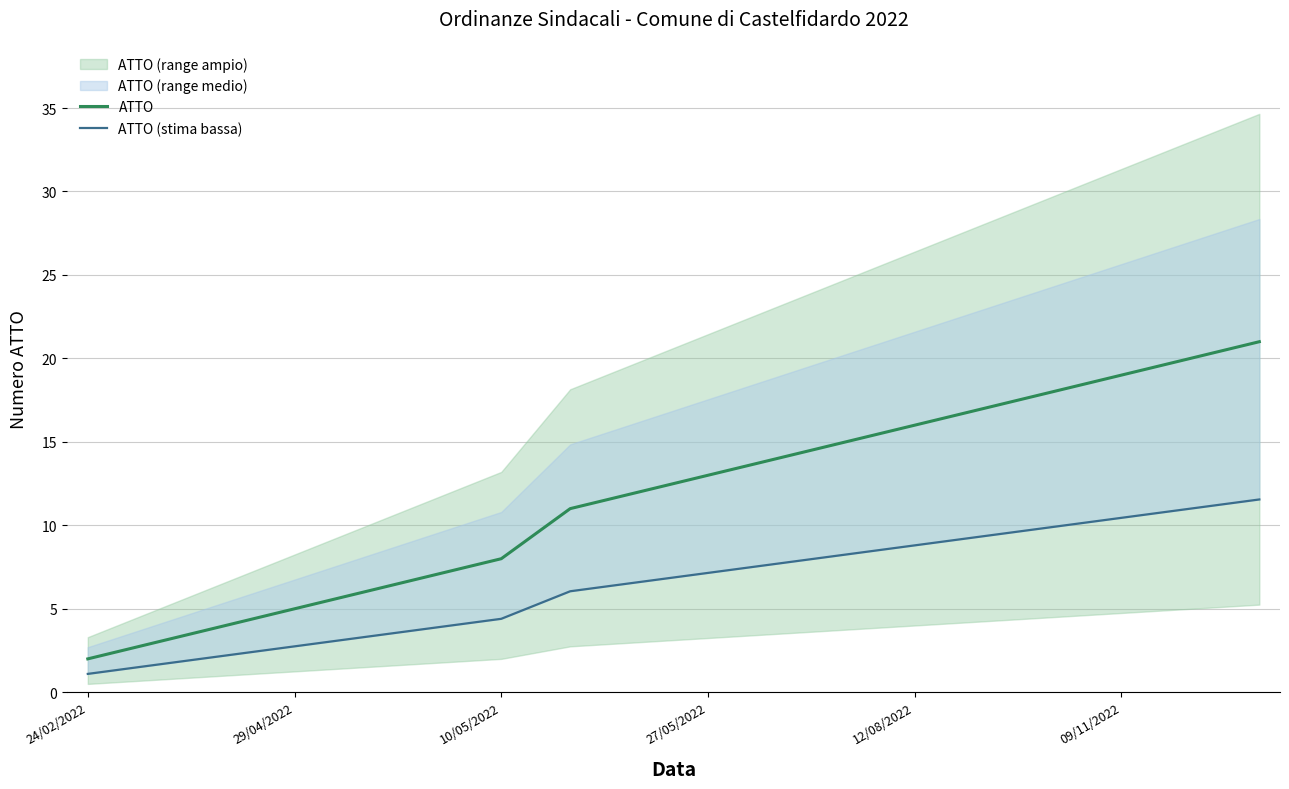

Which category has the lowest value in the ATTO series?

24/02/2022